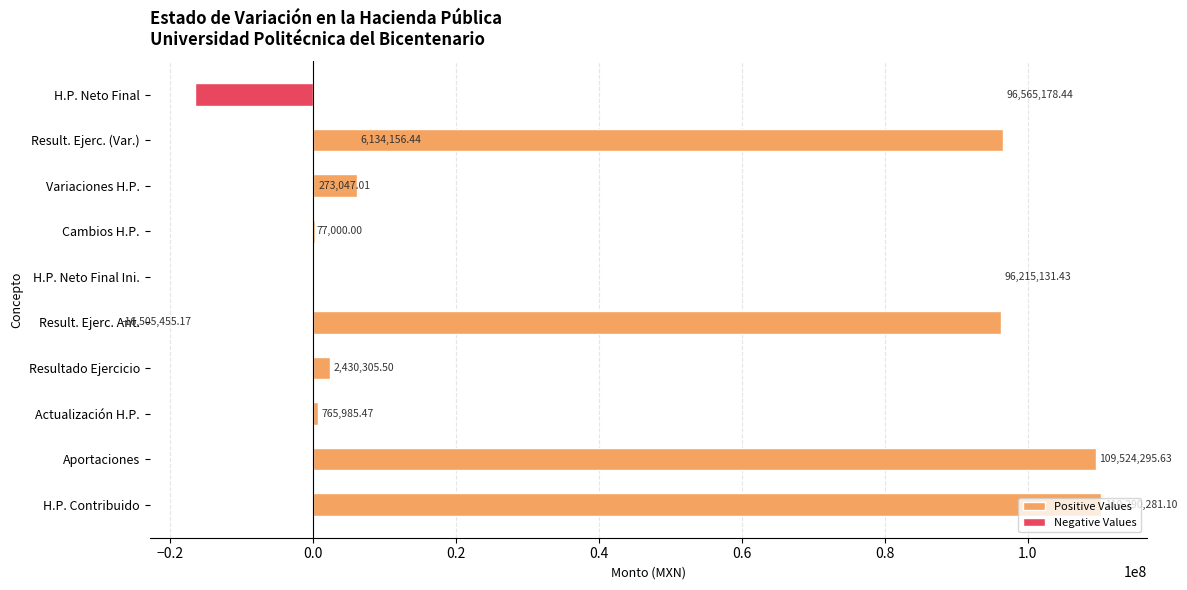

What is the sum of the Positive Values values at Result. Ejerc. (Var.) and Variaciones H.P.?

102699334.9